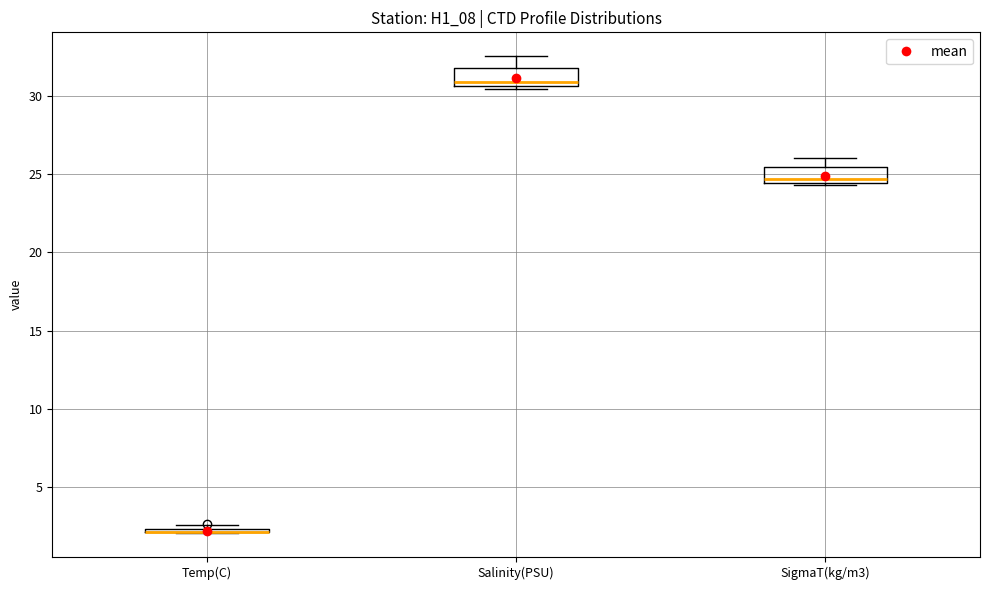

Where does the median line of the box for Salinity(PSU) sit on the y-axis? The values are not printed on the chart, so give them approximately, as read against the axis.

31.0